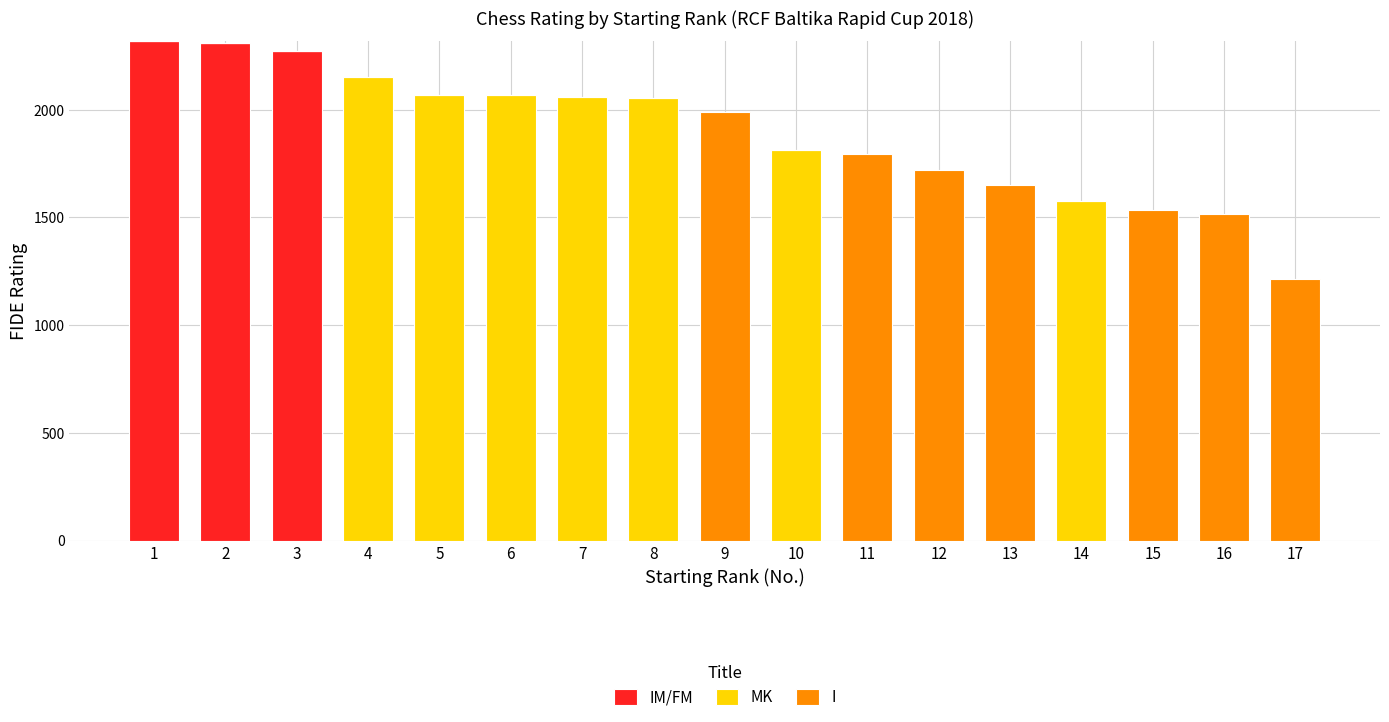

Which series changed the most between 5 and 10?

MK